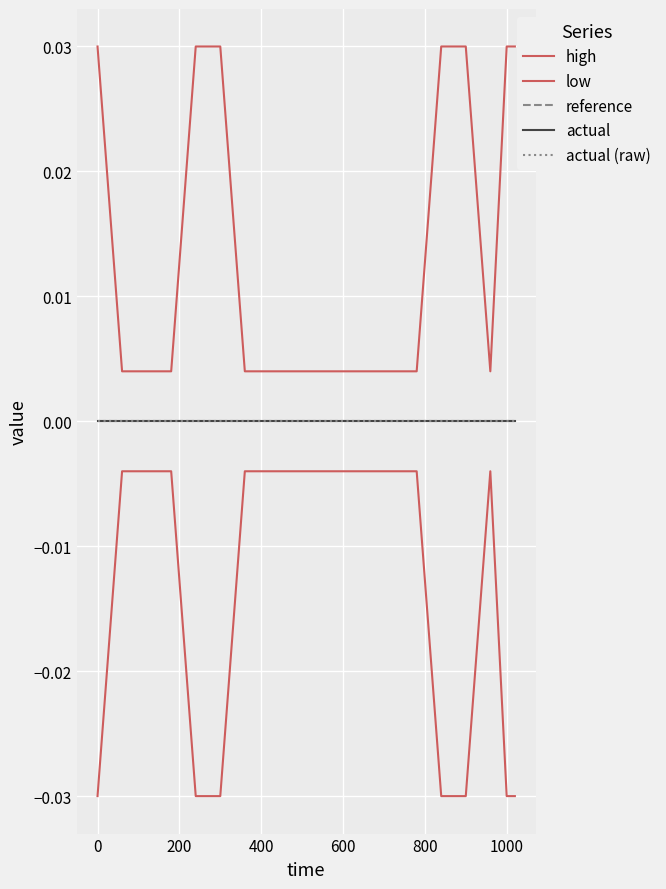

Rank the series at 0 from highest to lowest value.

high, reference, actual, actual (raw), low